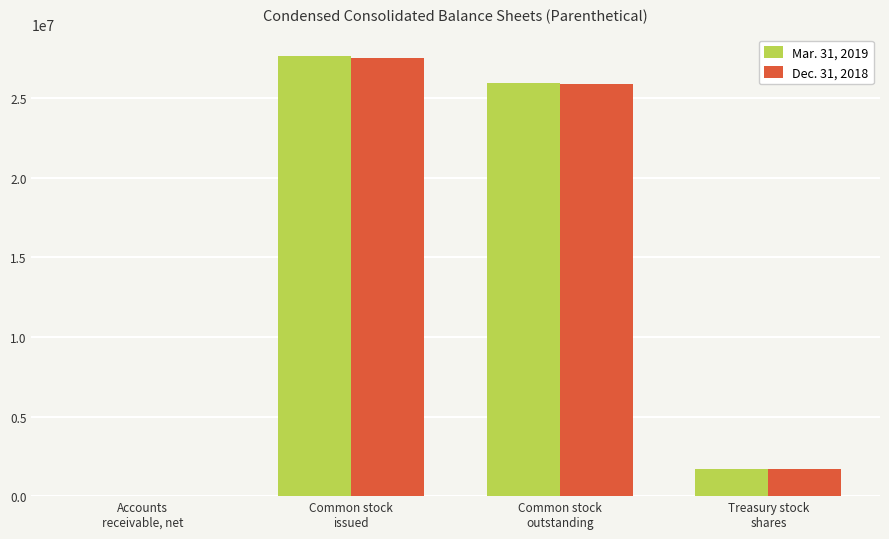

What are all the series names shown in the legend?

Mar. 31, 2019, Dec. 31, 2018